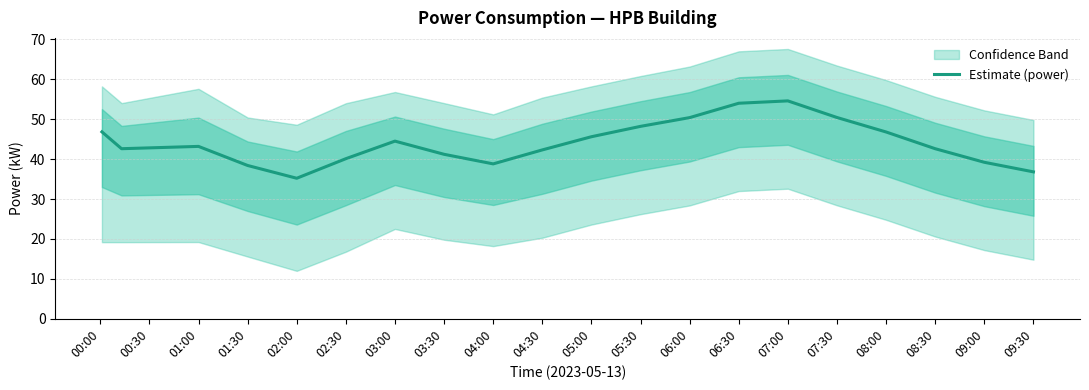

Which has a higher value, 07:30 or 05:00?

07:30